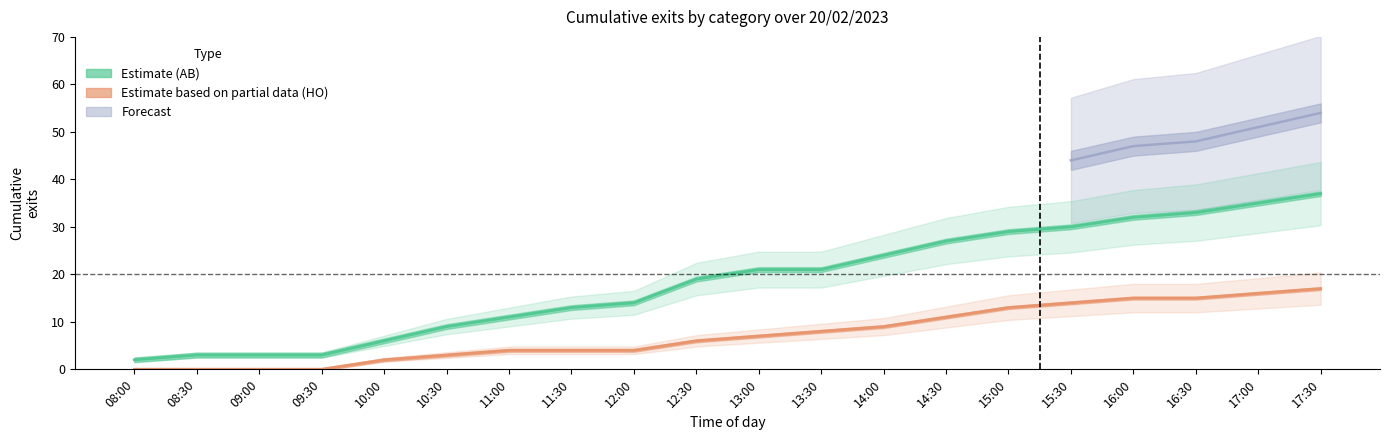

Where is the data nearest to the value 19?

12:30